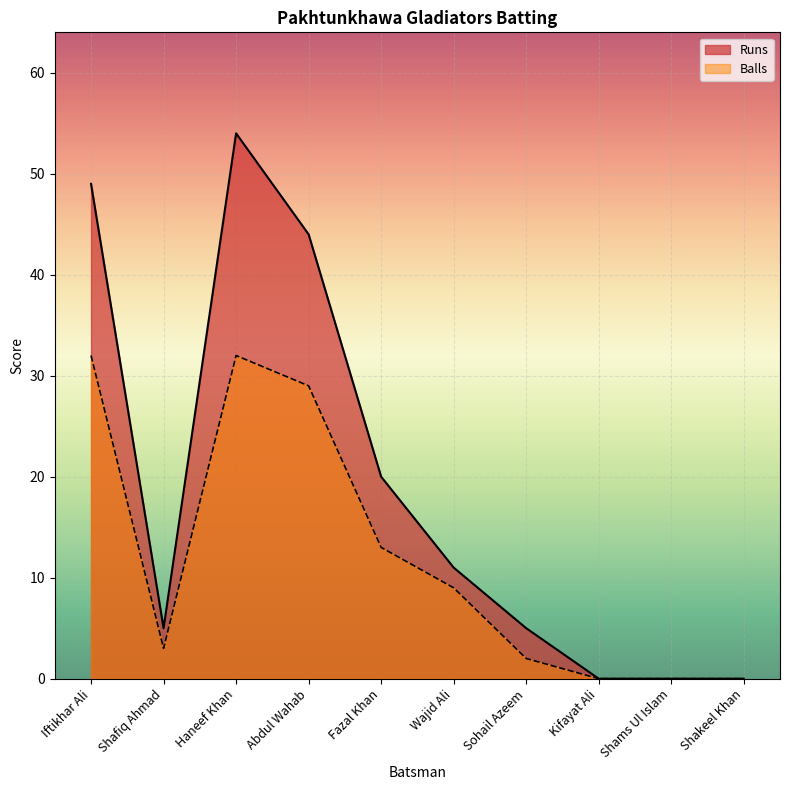

Rank the series at Kifayat Ali from lowest to highest value.

Runs, Balls